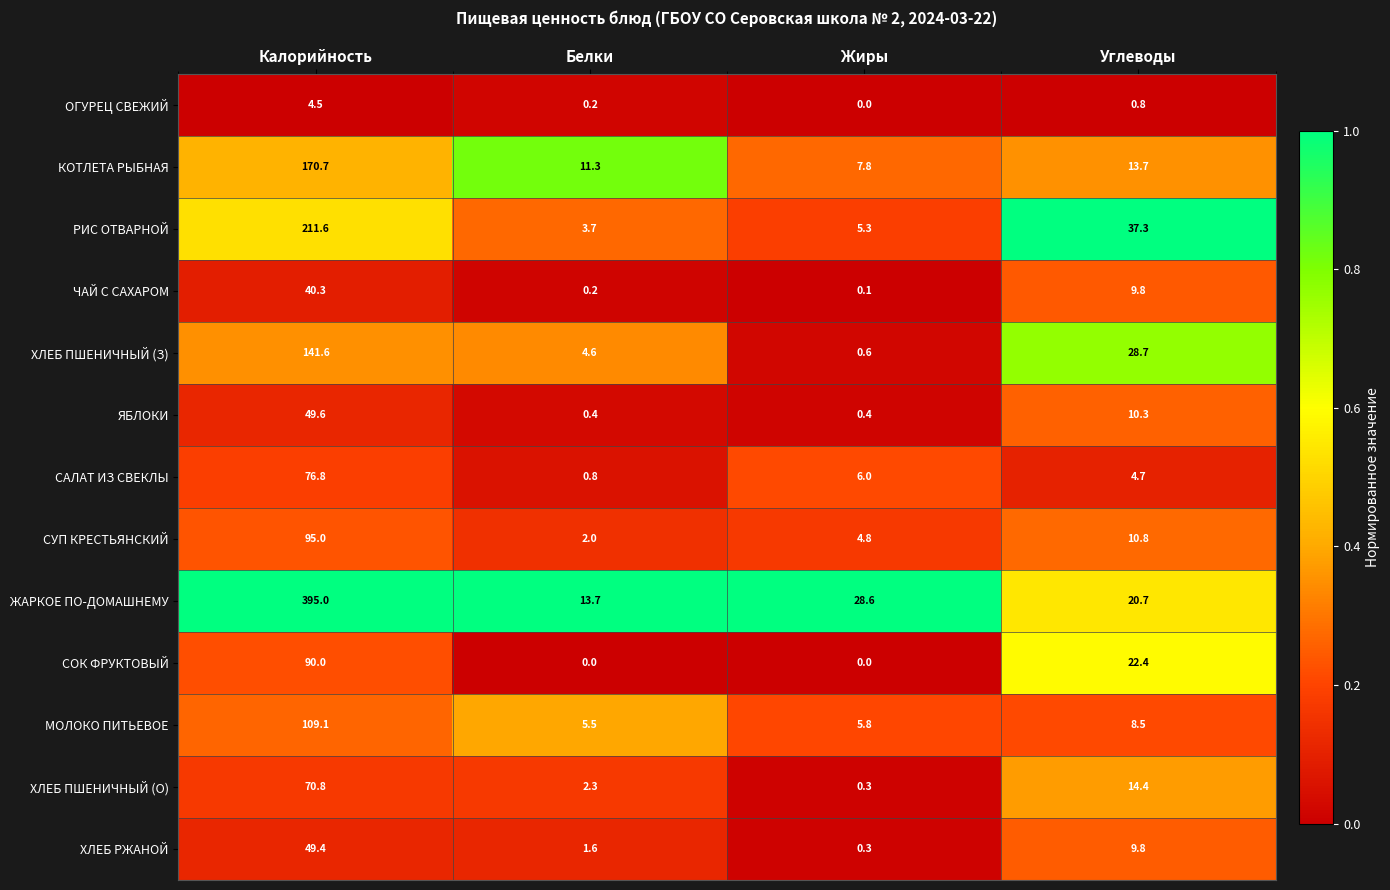

List the series in order of their peak value, lowest first.

ОГУРЕЦ СВЕЖИЙ, ЧАЙ С САХАРОМ, ХЛЕБ РЖАНОЙ, ЯБЛОКИ, ХЛЕБ ПШЕНИЧНЫЙ (О), САЛАТ ИЗ СВЕКЛЫ, СОК ФРУКТОВЫЙ, СУП КРЕСТЬЯНСКИЙ, МОЛОКО ПИТЬЕВОЕ, ХЛЕБ ПШЕНИЧНЫЙ (З), КОТЛЕТА РЫБНАЯ, РИС ОТВАРНОЙ, ЖАРКОЕ ПО-ДОМАШНЕМУ